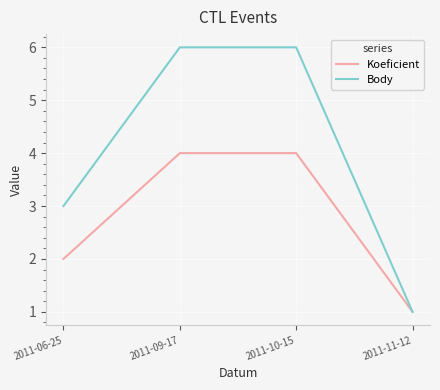

Which series changed the most between 2011-06-25 and 2011-10-15?

Body